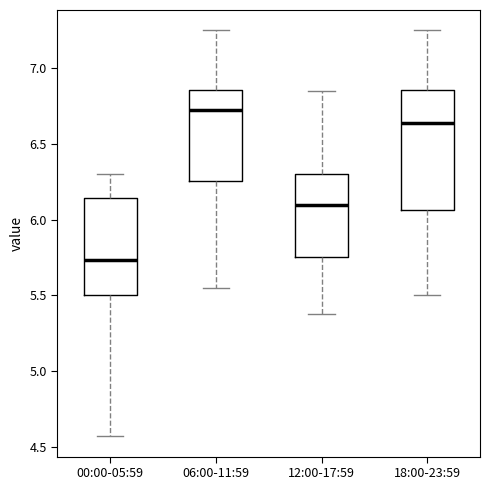

Which box is the tallest, from its lower edge to its upper edge?

18:00-23:59